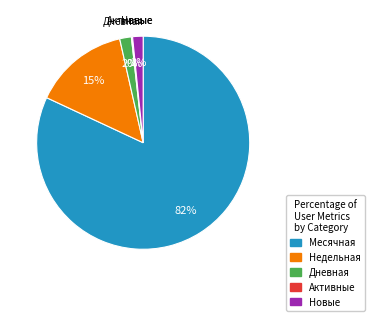

The Дневная slice represents 2% of the pie. True or false?

True